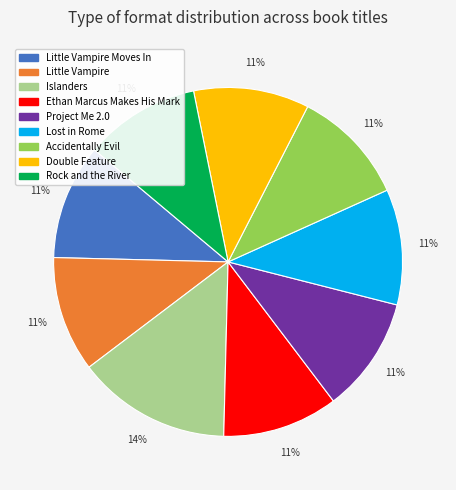

To the nearest percent, what is the average slice percentage?

11%